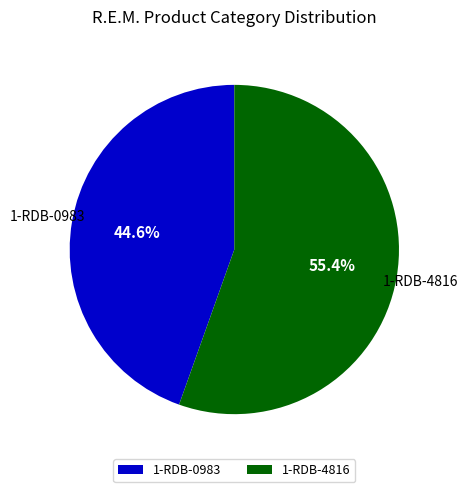

Which slice is the largest?

1-RDB-4816